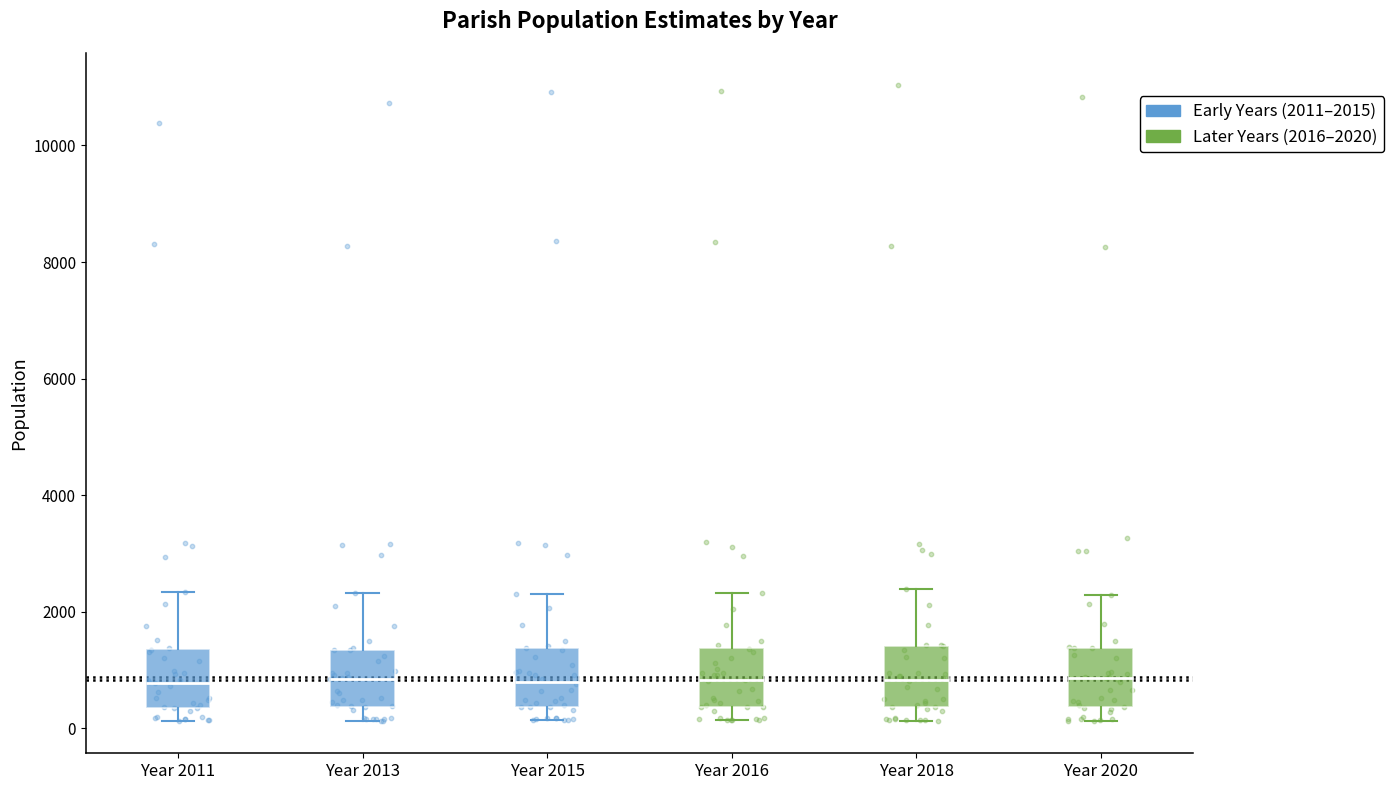

Where does the median line of the box for Year 2011 sit on the y-axis? The values are not printed on the chart, so give them approximately, as read against the axis.

800